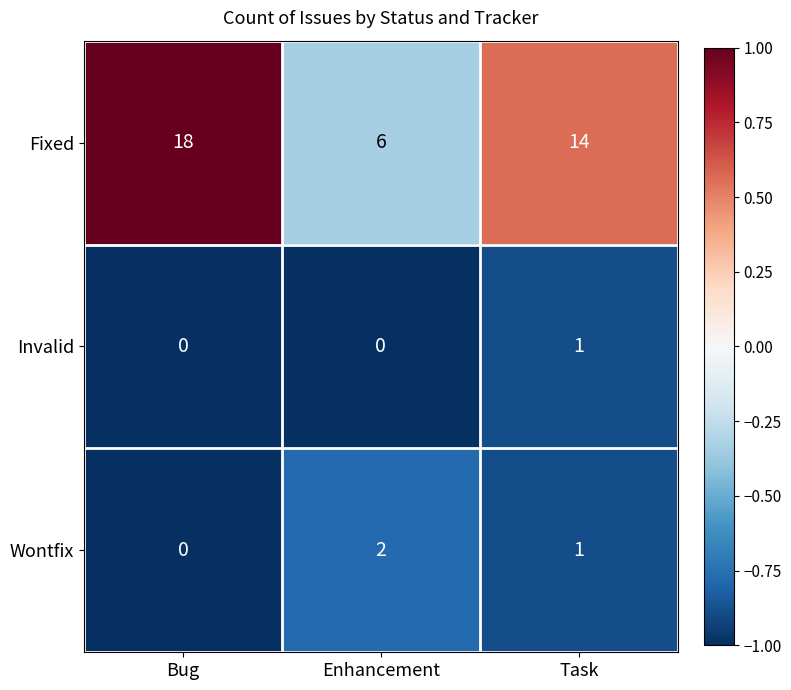

Which label corresponds to the largest value in the chart?

Bug